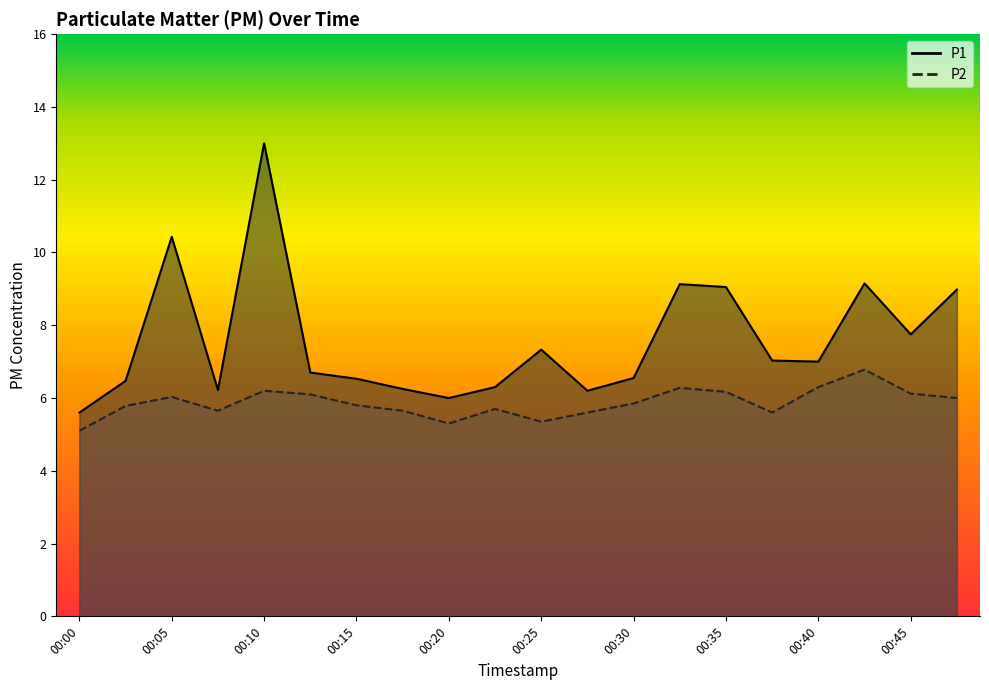

Between 00:02 and 00:20, which is larger?

00:02